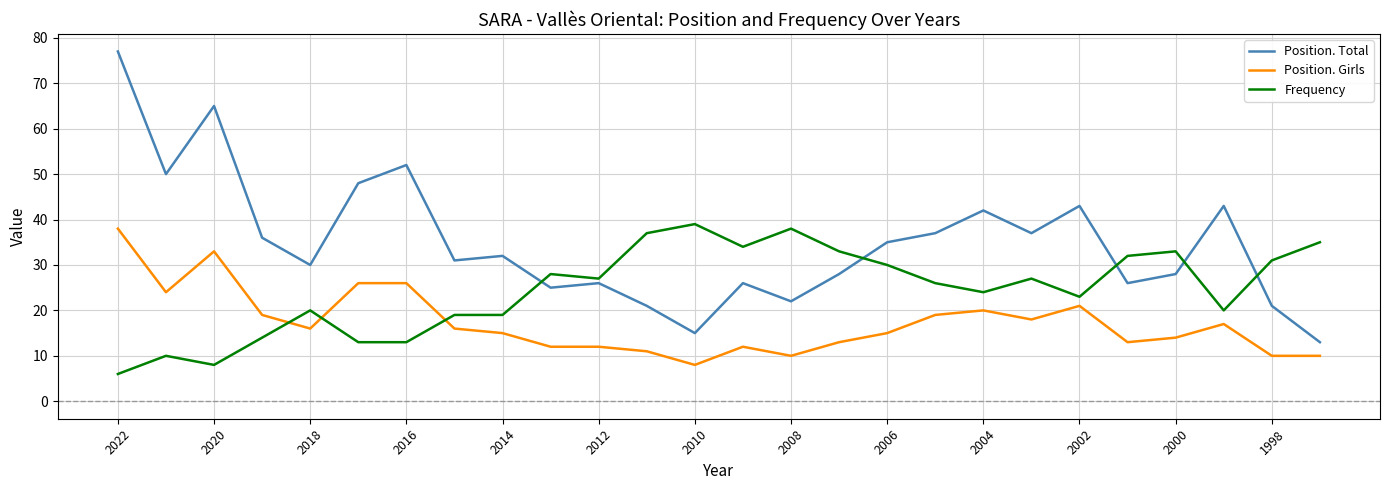

Rank the series by their average value, from highest to lowest.

Position. Total, Frequency, Position. Girls